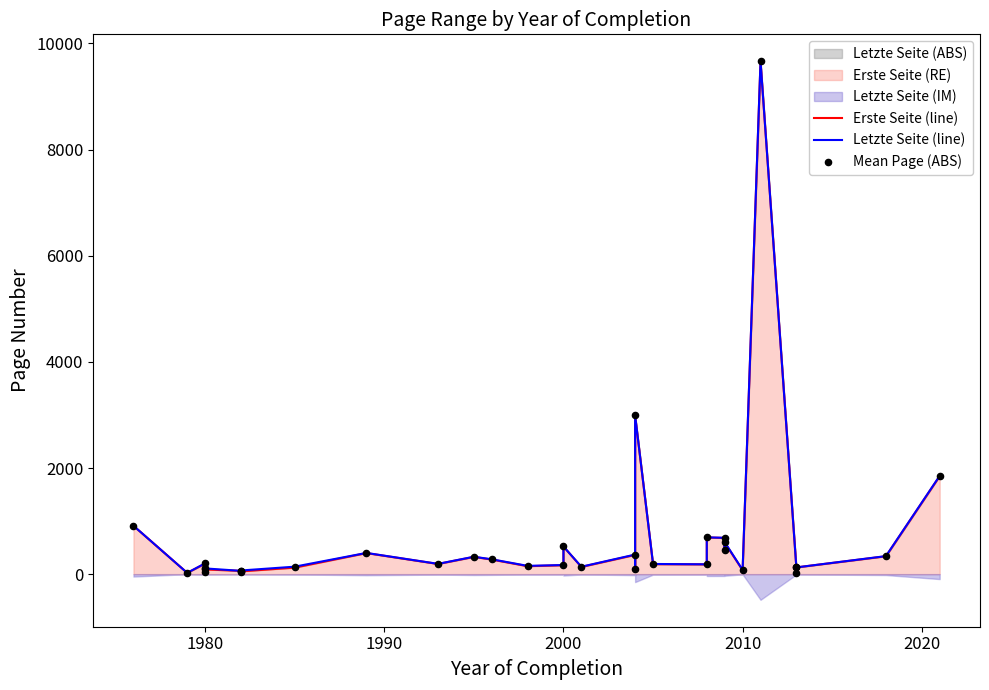

Which series contains the highest Y value?

Letzte Seite (line)